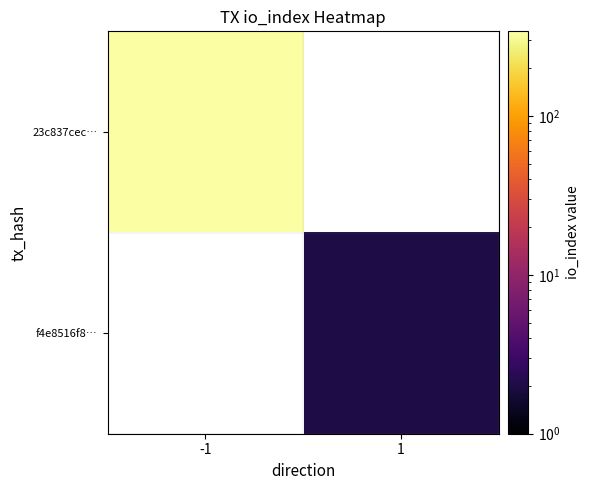

How many values in 23c837cec… are above zero?

1